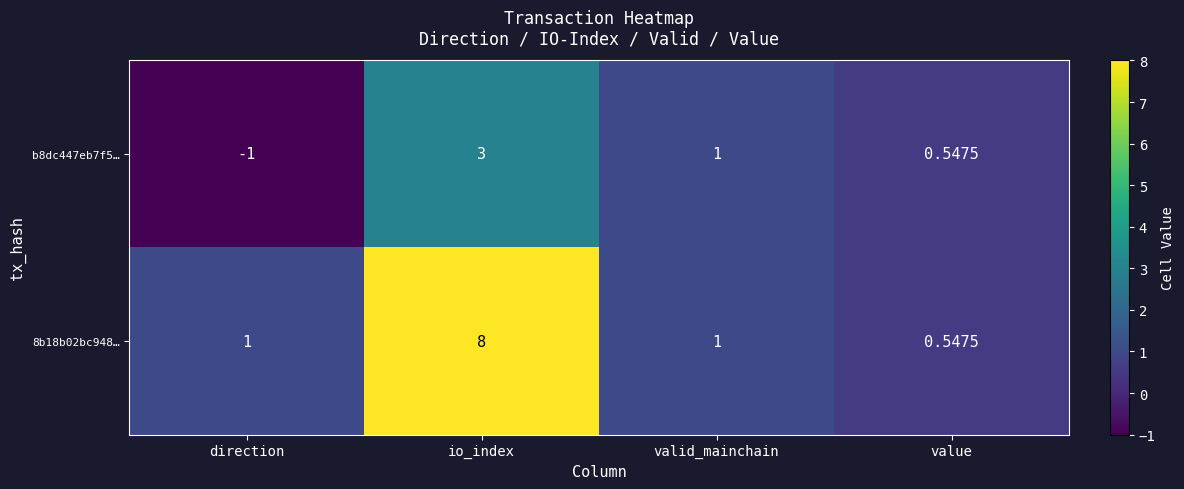

At which label is b8dc447eb7f5… closest to 1?

valid_mainchain